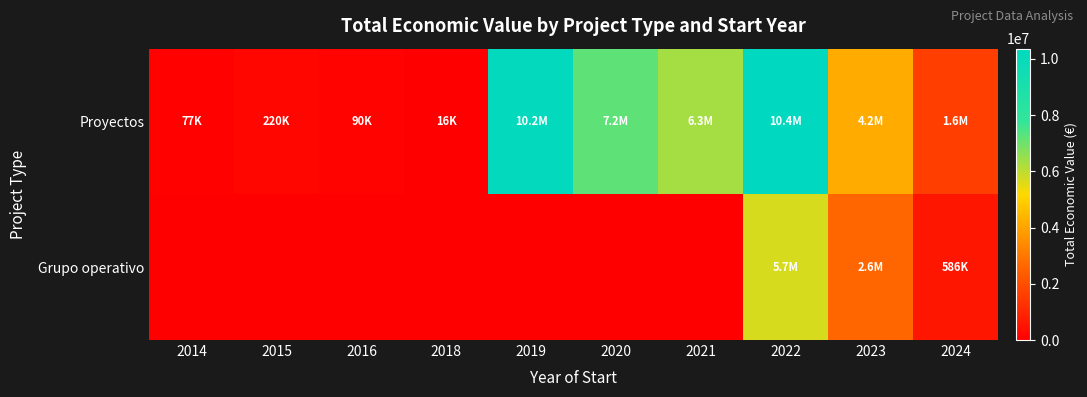

Between 2020 and 2023, which is larger?

2020